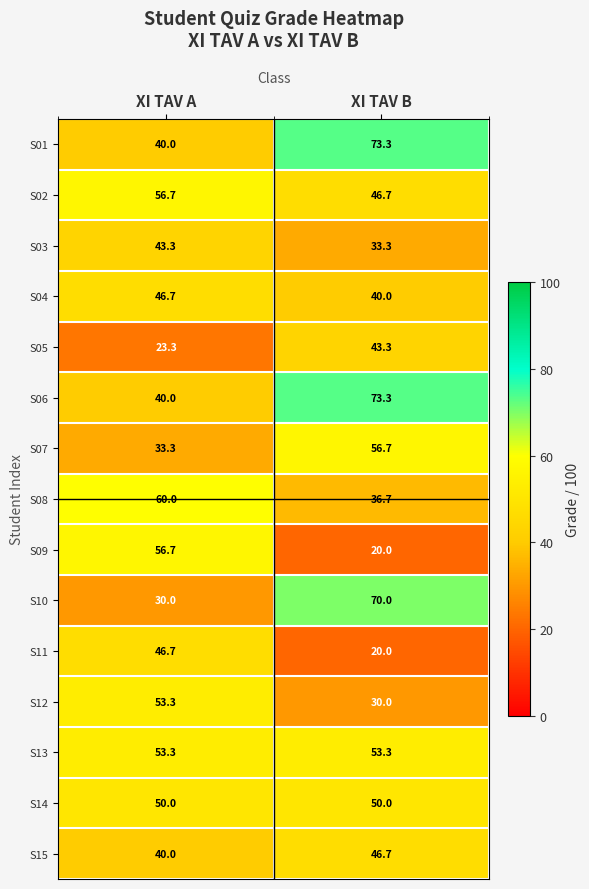

Which series changed the most between XI TAV A and XI TAV B?

S10